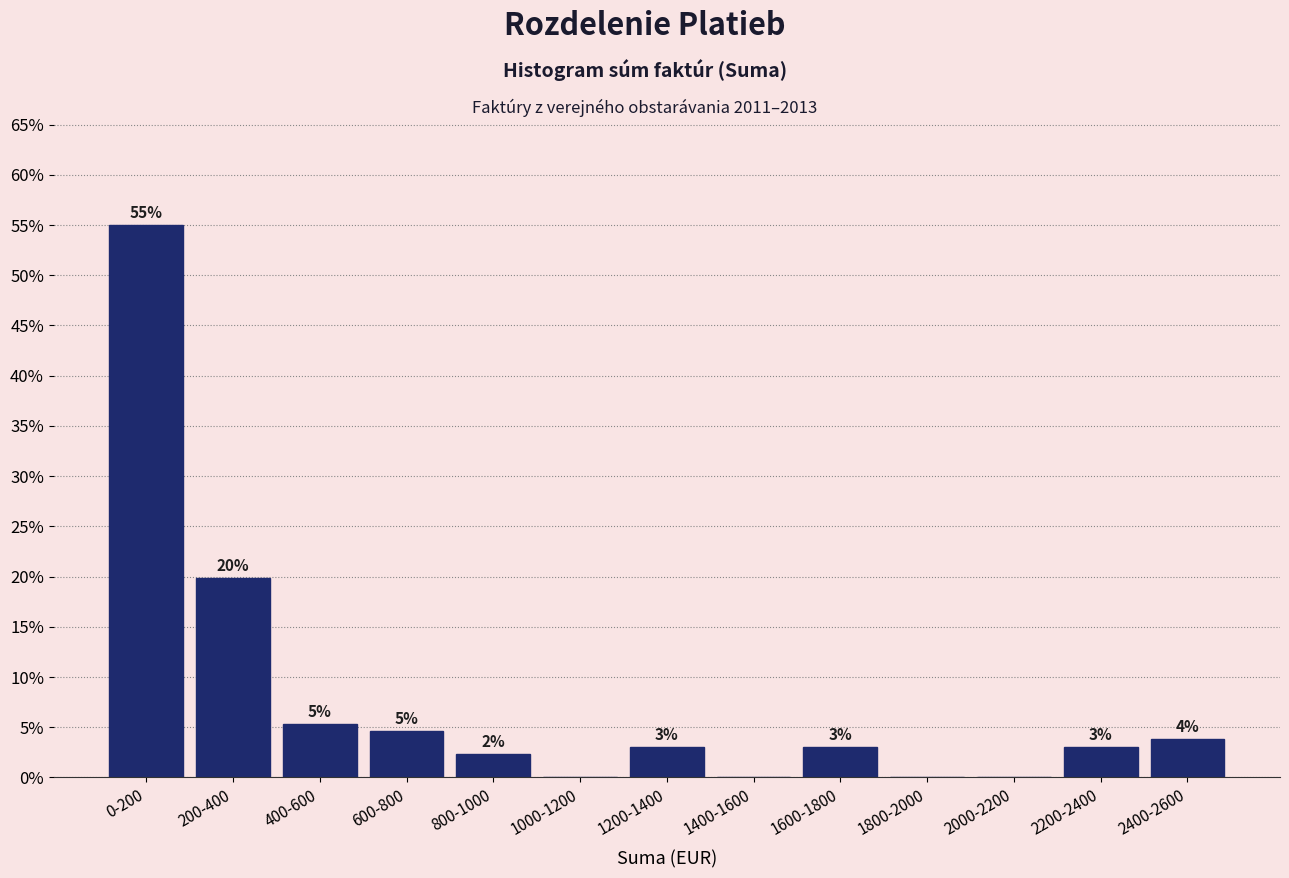

Are the bars horizontal?

No